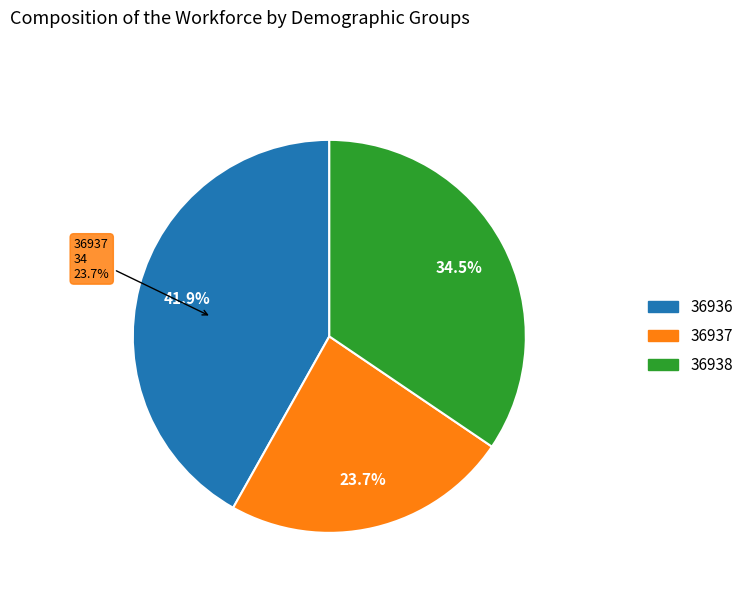

Combined, do 36938 and 36936 account for over 50%?

Yes